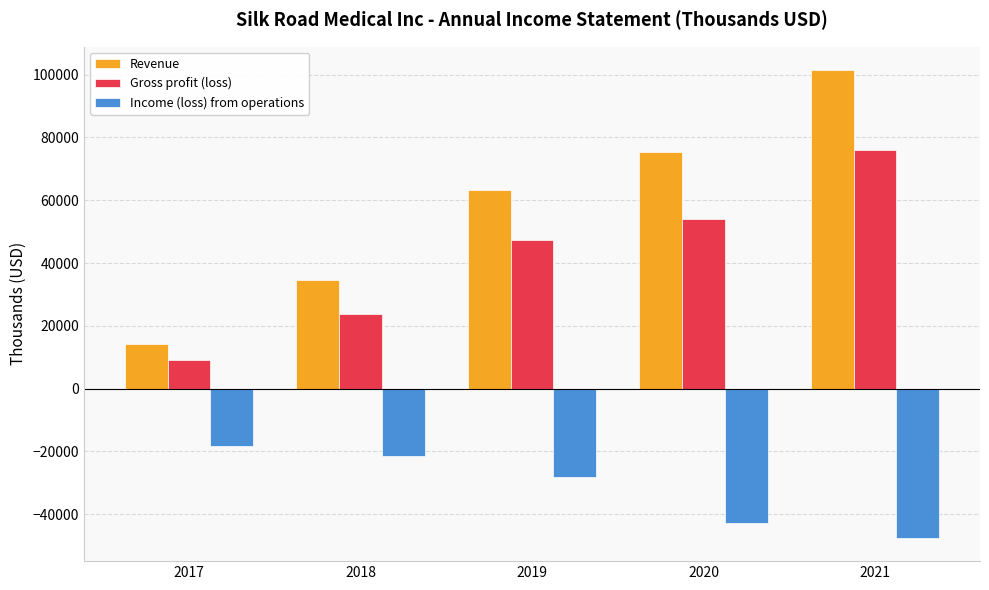

How many bars are there in total?

15